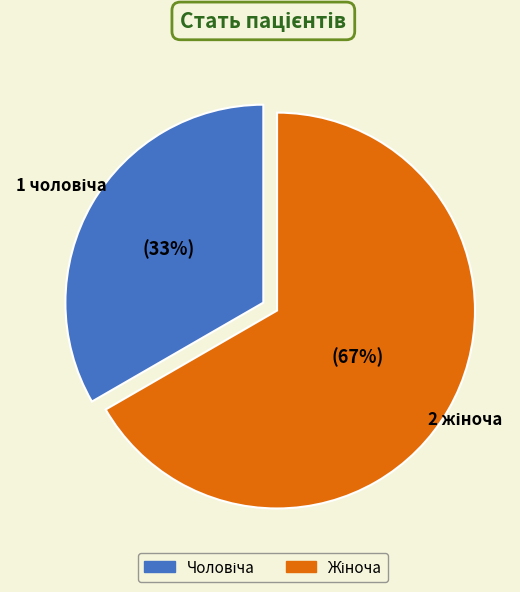

To the nearest percent, what is the average slice percentage?

50%